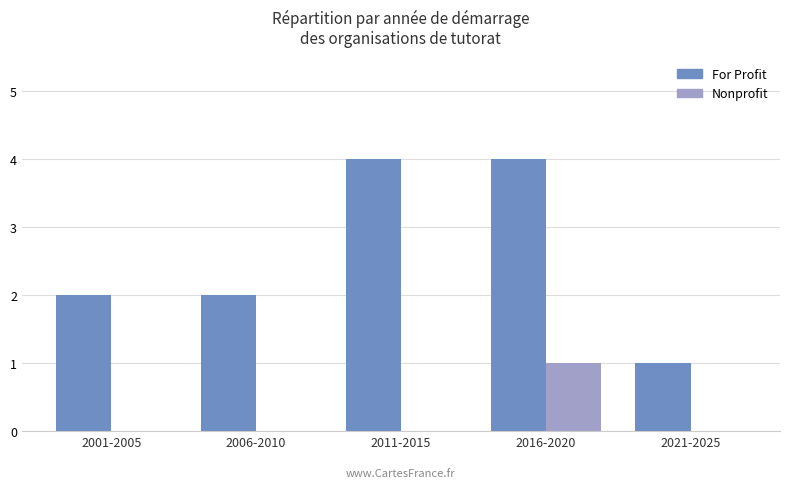

What is the maximum value for For Profit?

4